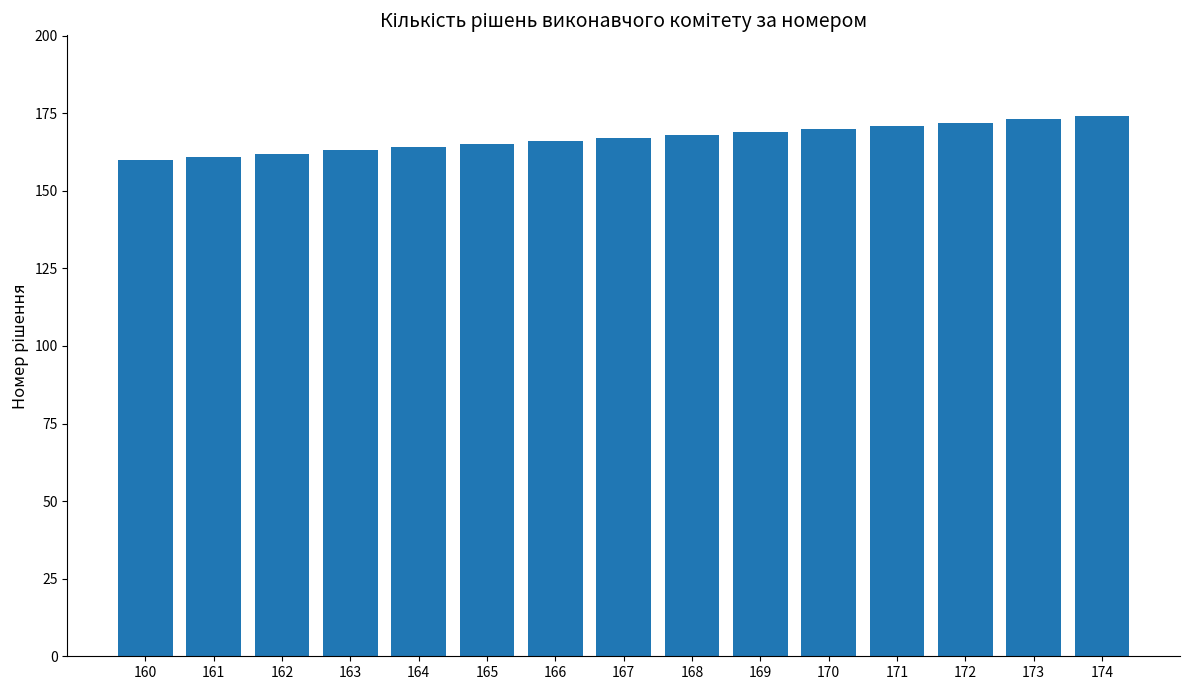

What is the difference between the second highest and second lowest values?

12